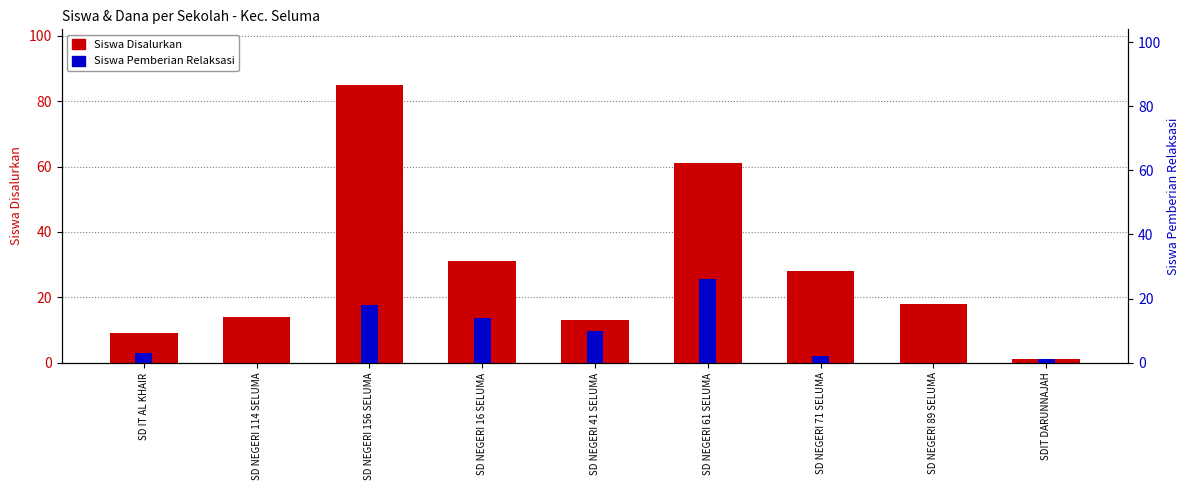

At which category does the chart reach its minimum across all series?

SD NEGERI 114 SELUMA